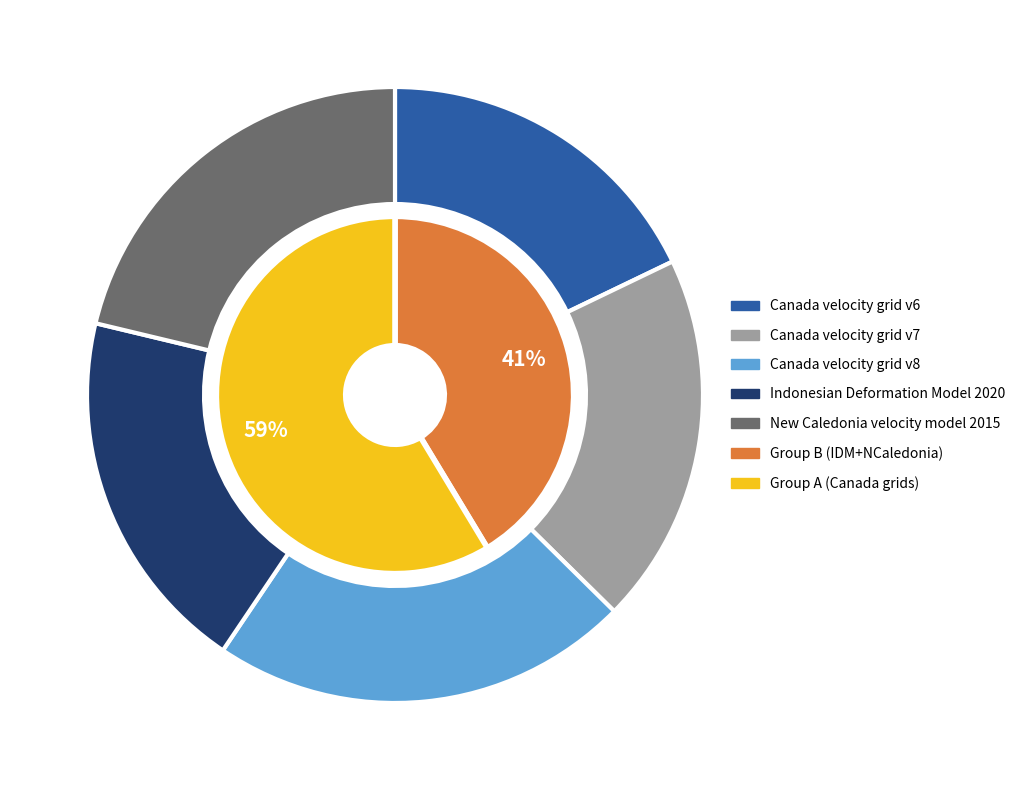

How many slices are in this pie chart?

5